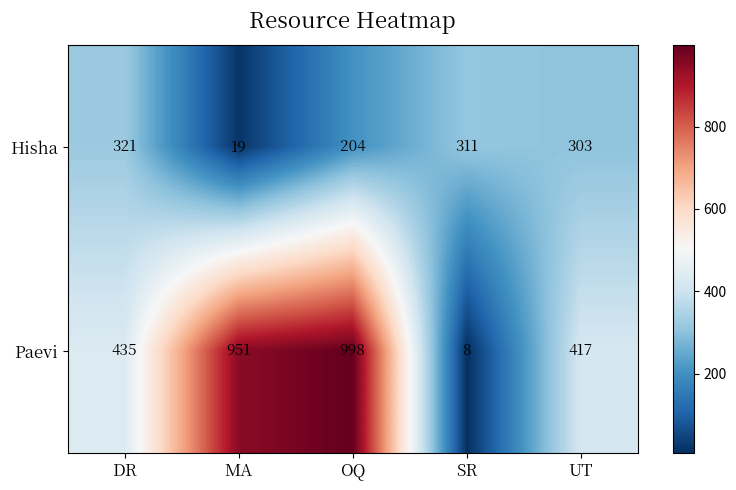

What is the total value across all series at DR?

756